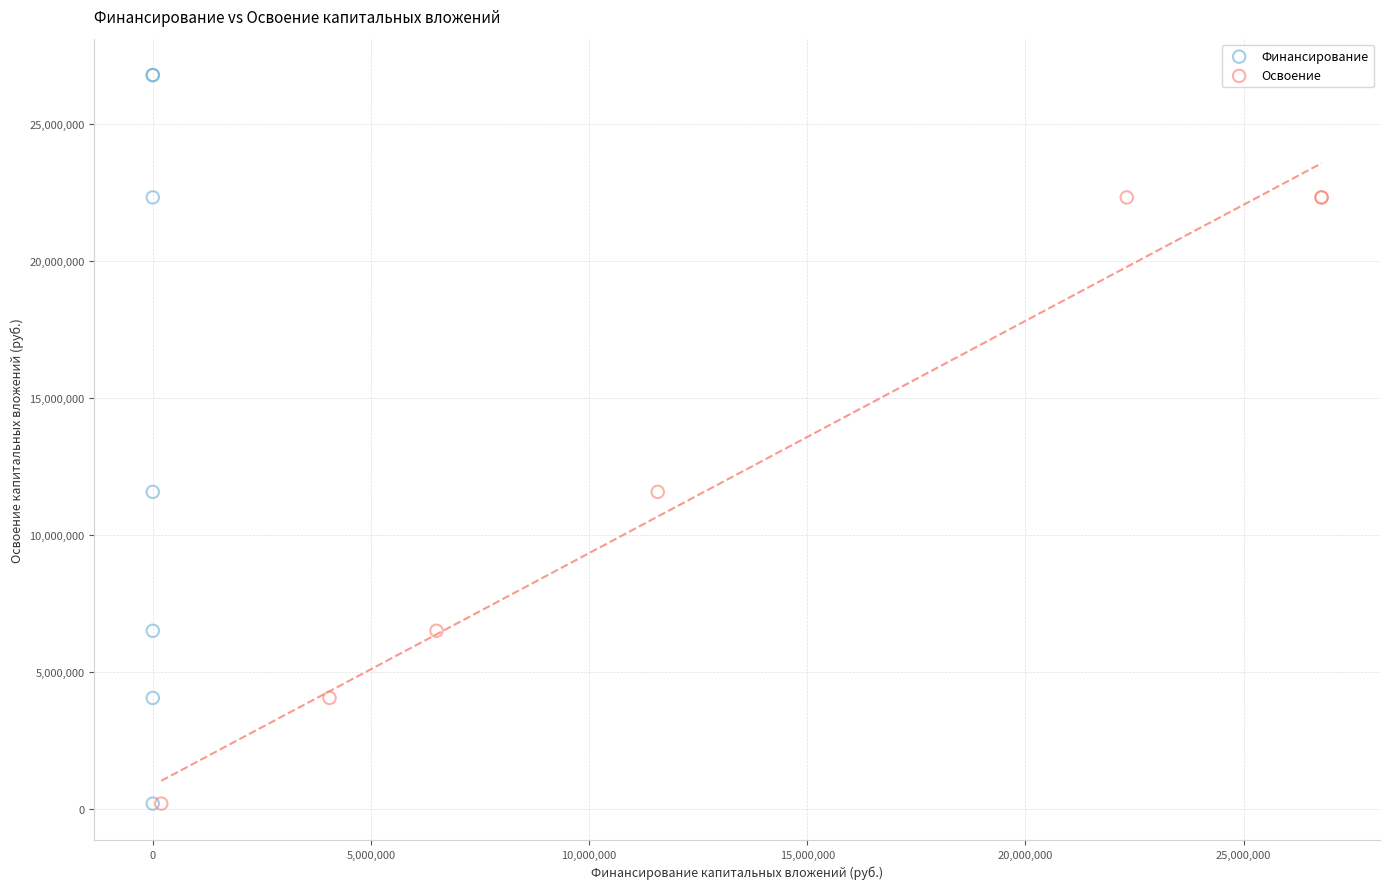

Which series reaches the maximum Y coordinate?

Финансирование